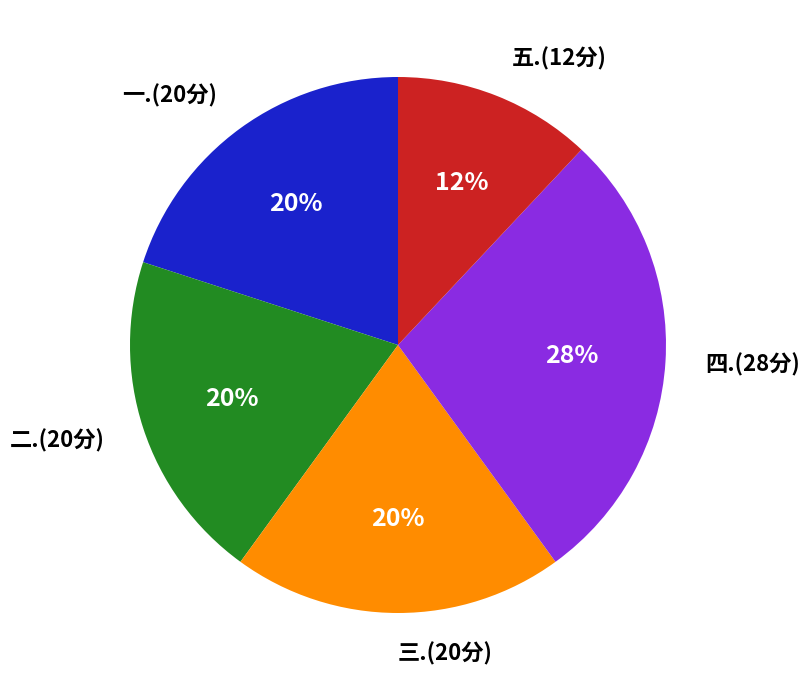

Does any single category account for the majority?

No